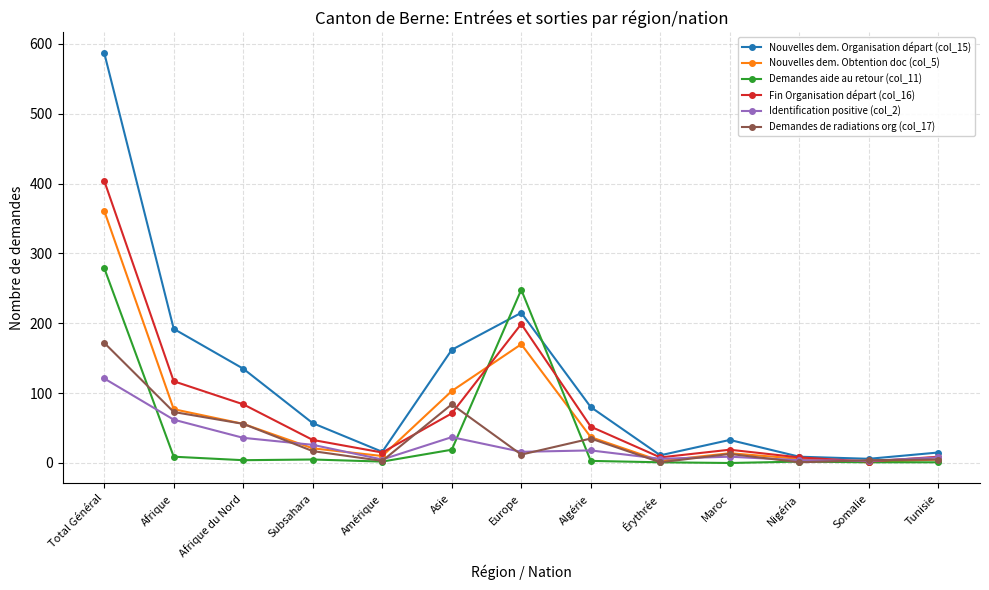

True or false: Fin Organisation départ (col_16) has more than 1 points higher than both neighbors.

True